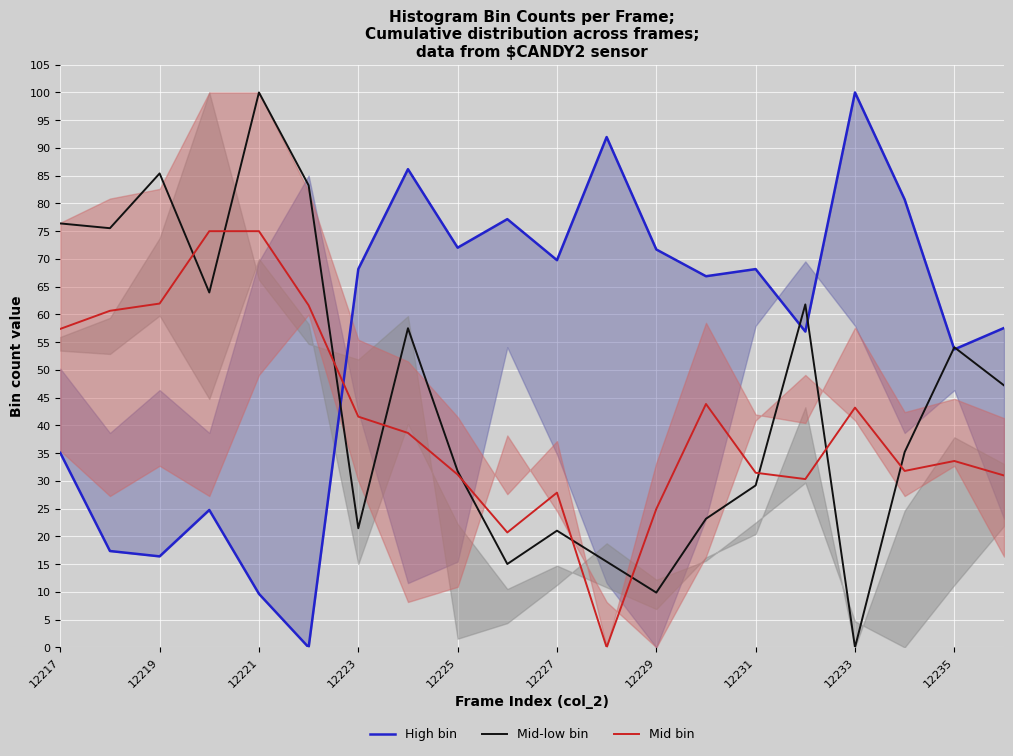

The Mid bin series shows 75.0 at 12221. True or false?

True